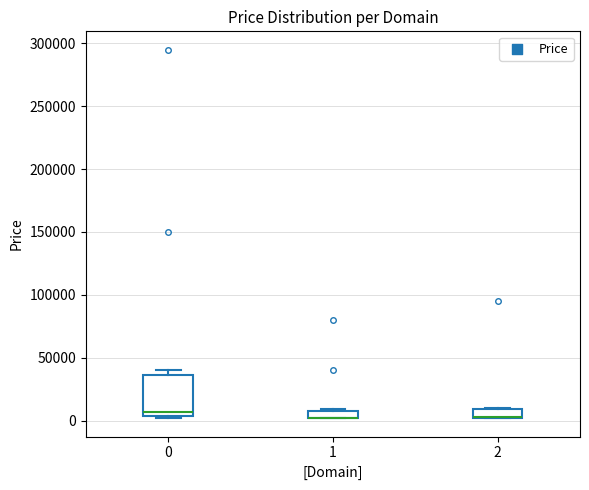

Which box is the tallest, from its lower edge to its upper edge?

0